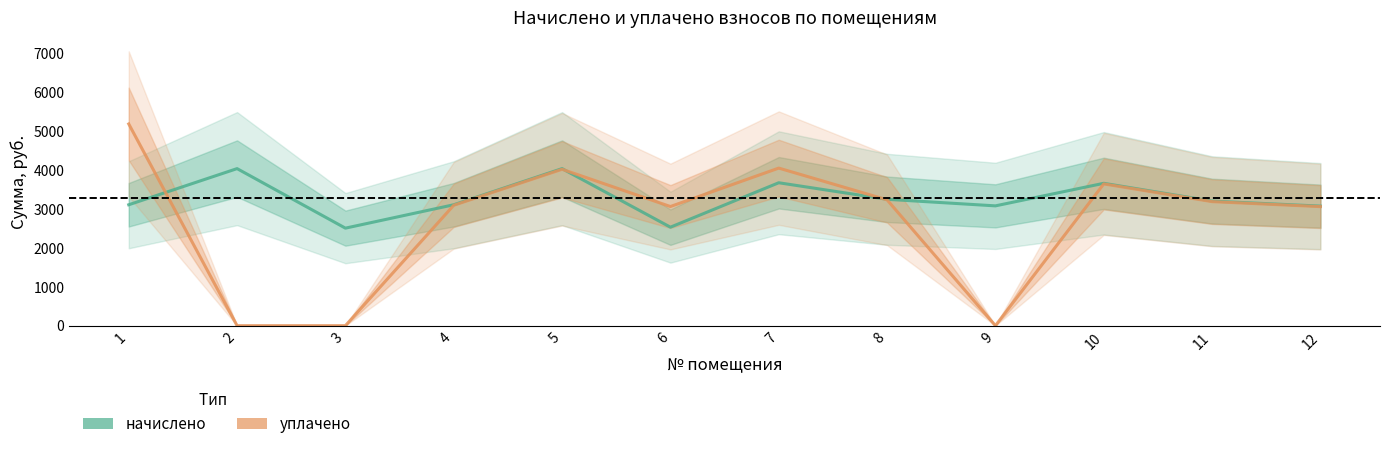

Which label corresponds to the smallest value in the chart?

2